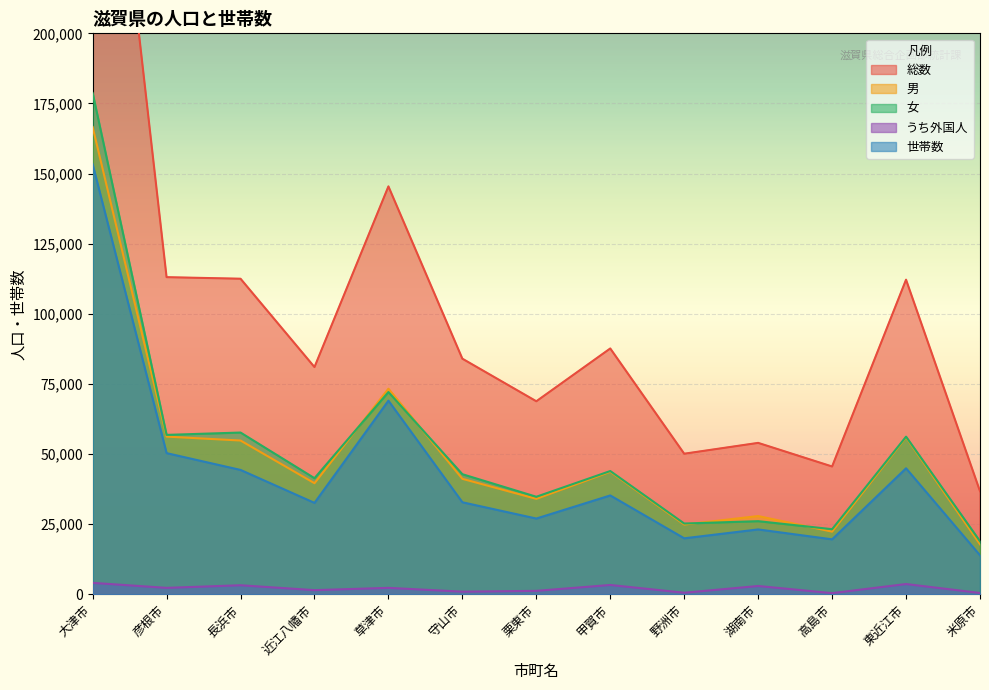

What is the maximum value shown in the chart?

345298